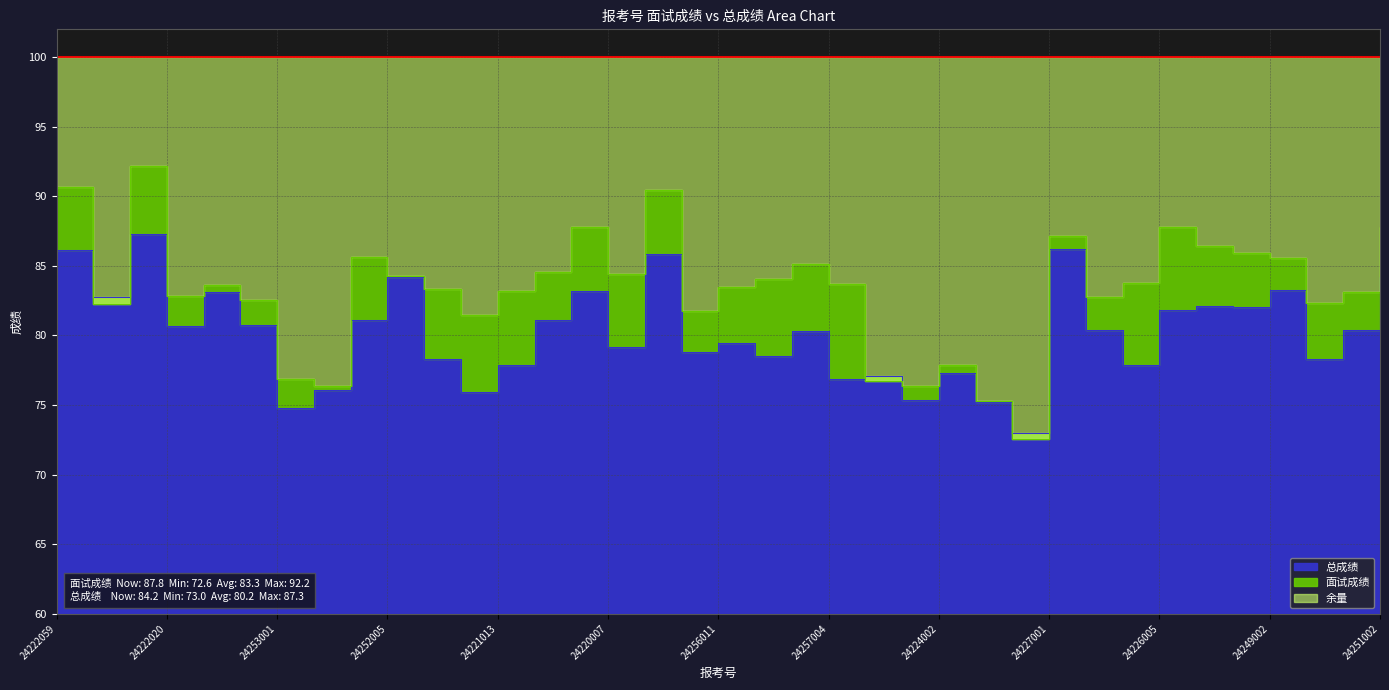

True or false: 面试成绩 has a value of 141.3 at 24251001.

False